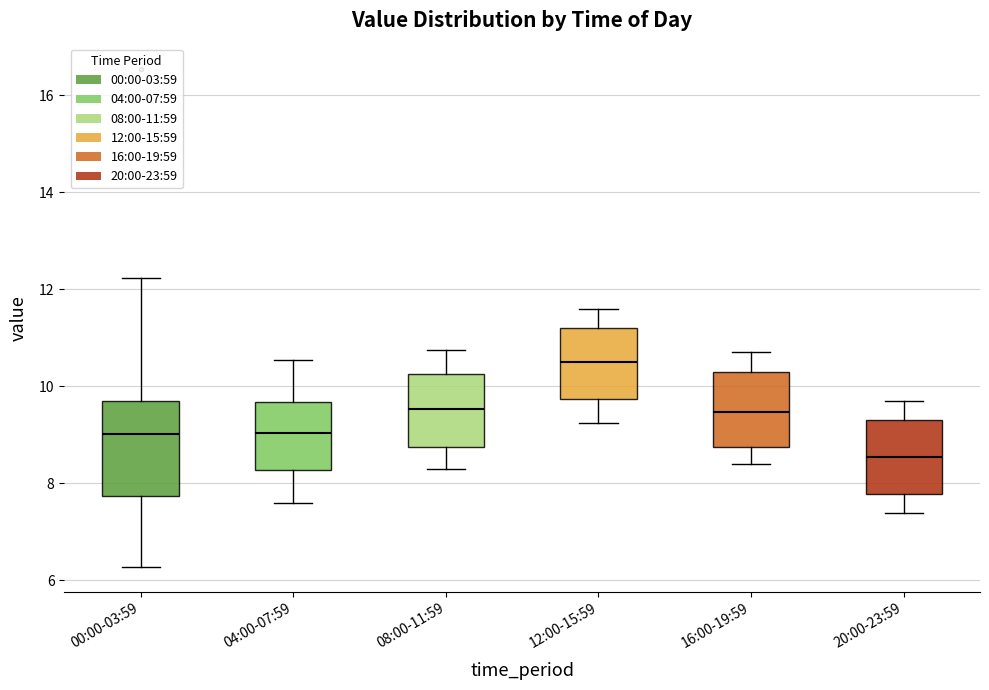

Where does the upper whisker of the box for 20:00-23:59 end on the y-axis? The values are not printed on the chart, so give them approximately, as read against the axis.

9.8